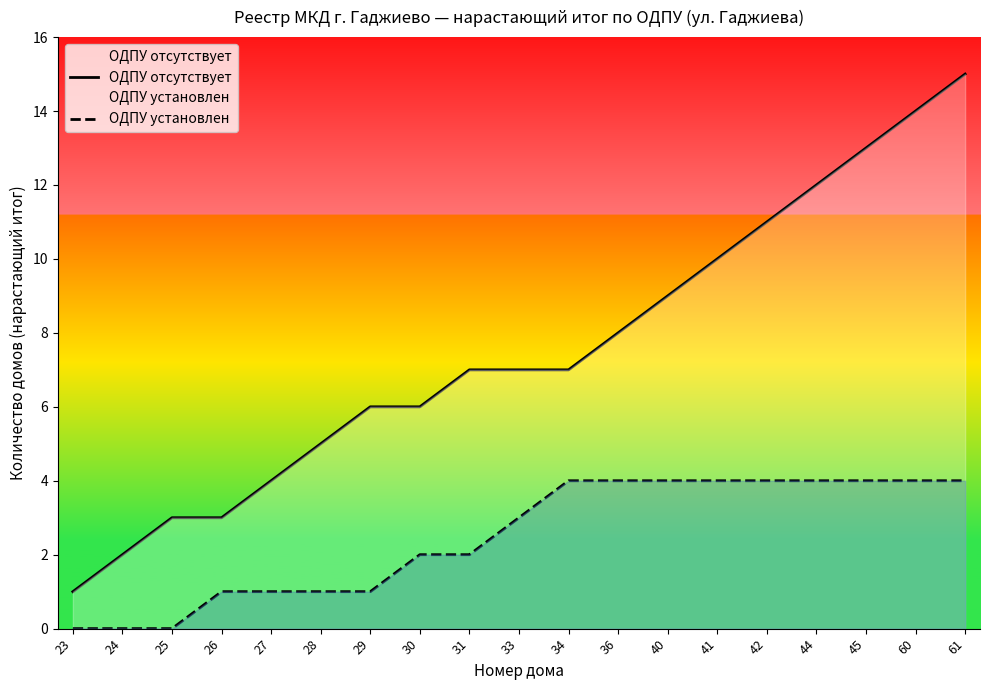

Is it true that ОДПУ установлен equals 0 at 24?

True